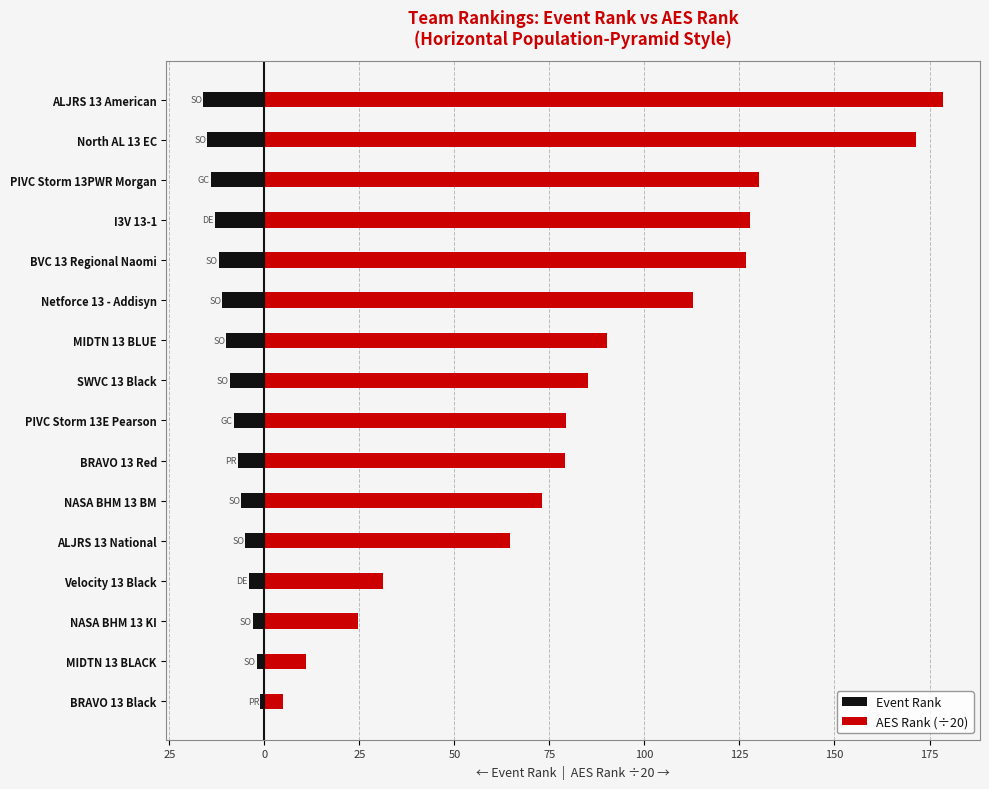

What is the maximum value shown in the chart?

178.6